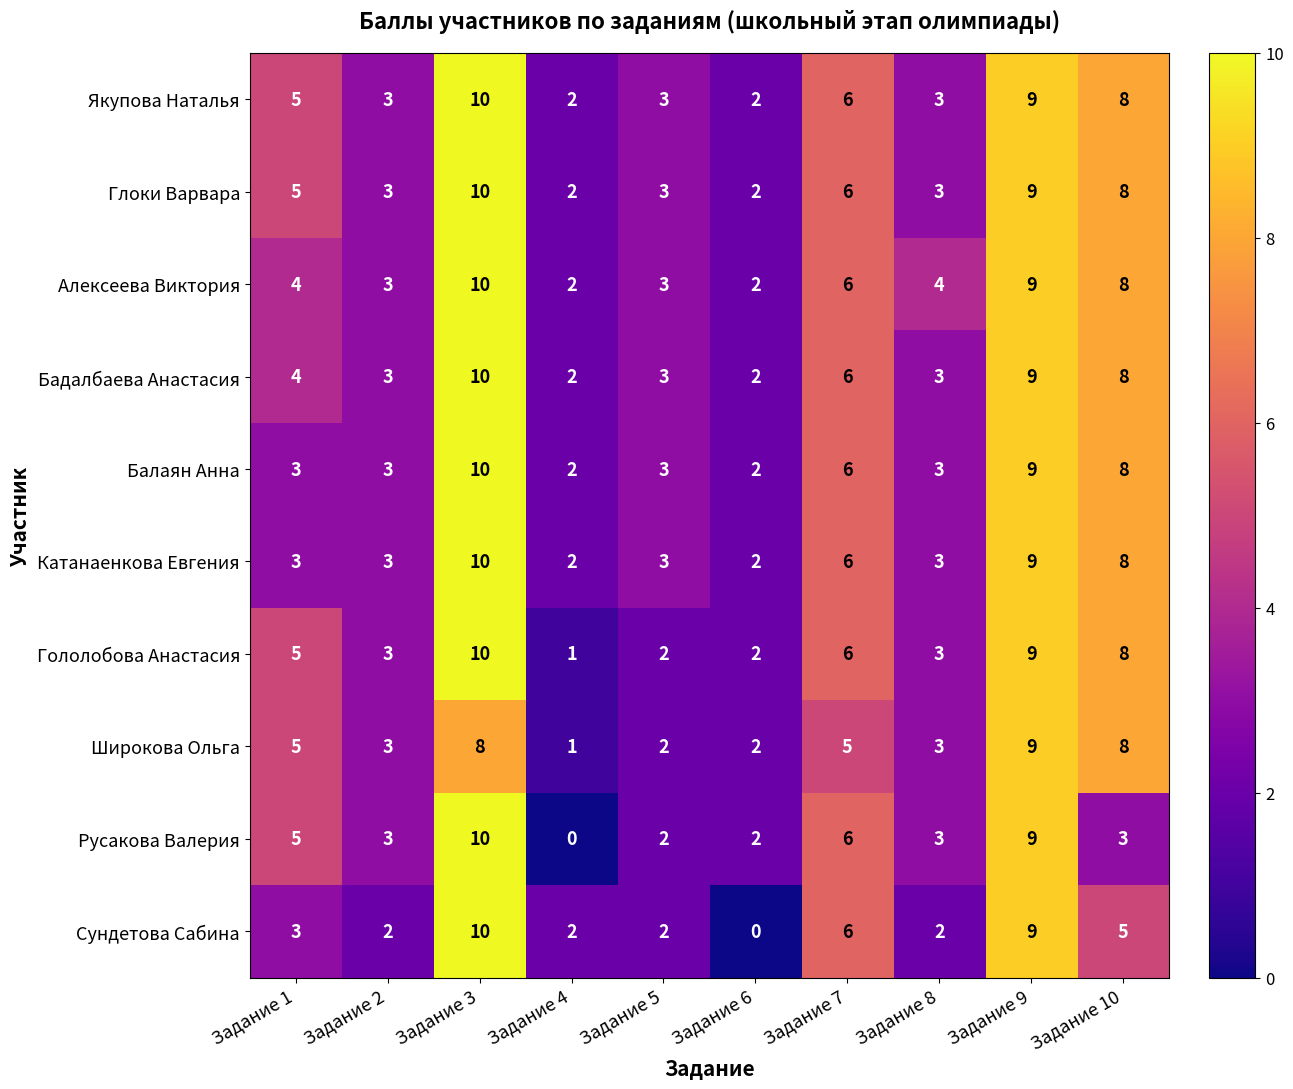

Count the Сундетова Сабина values in the range 2 to 6.

7